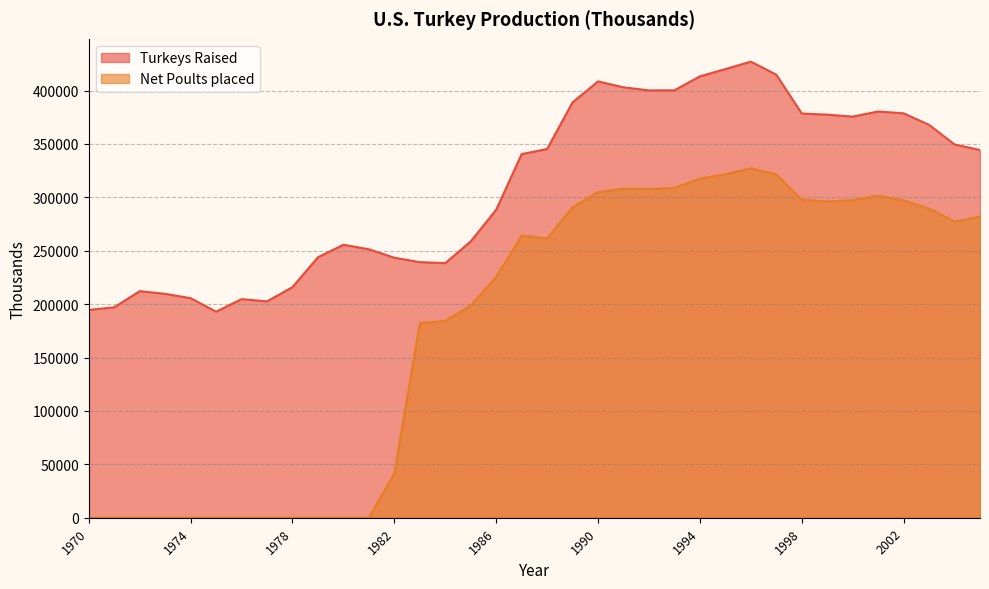

The value of Net Poults placed at 1992 is 307823. True or false?

True